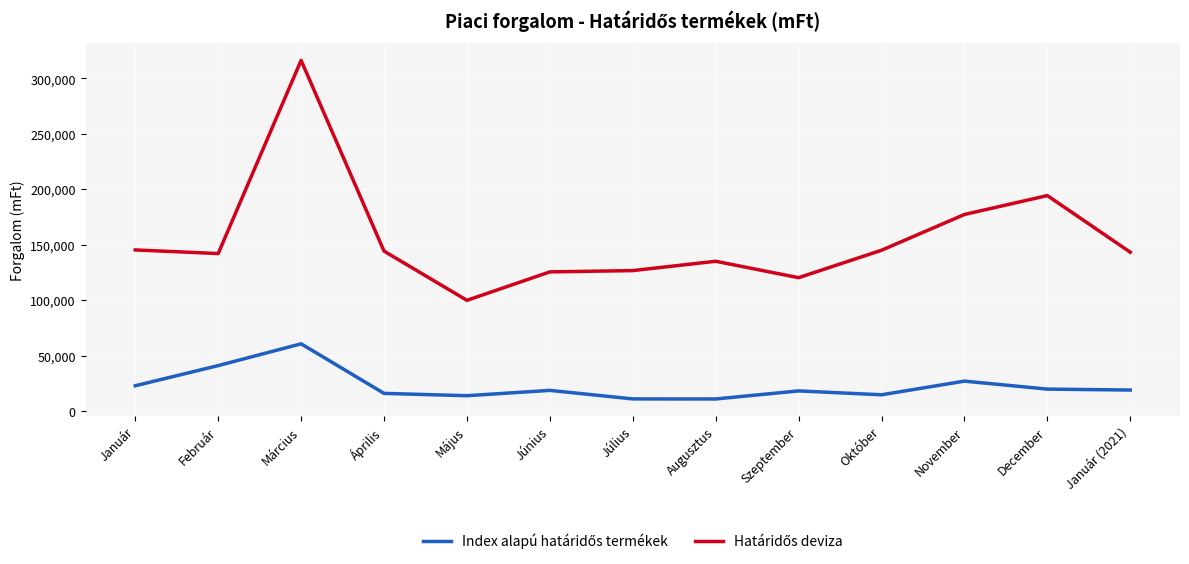

What is the minimum value shown in the chart?

10863.0